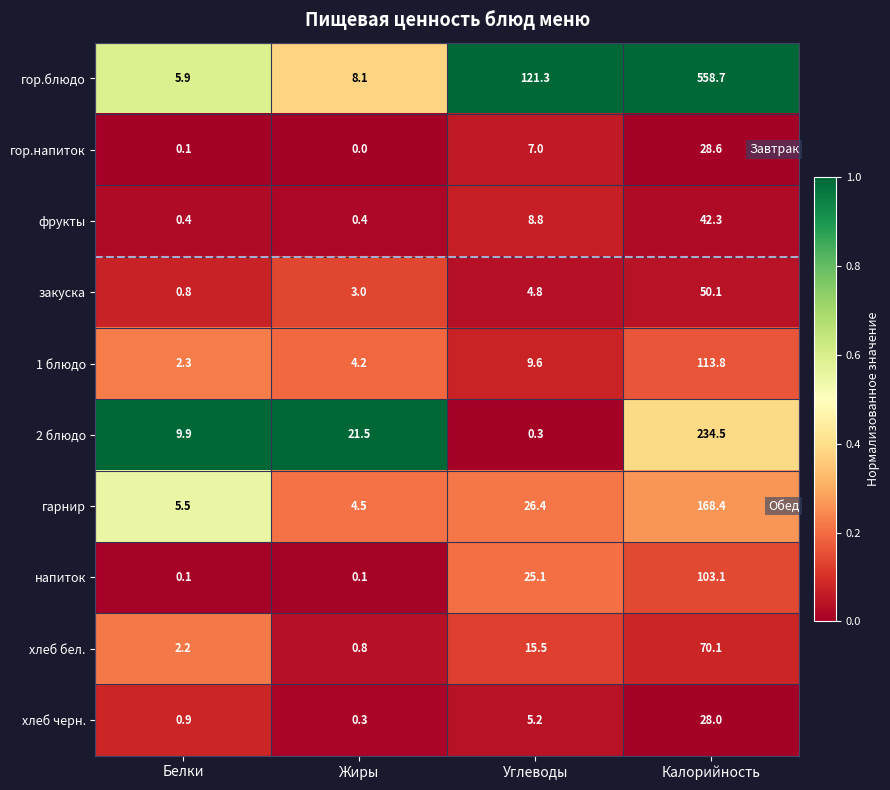

What is the maximum value for фрукты?

42.3